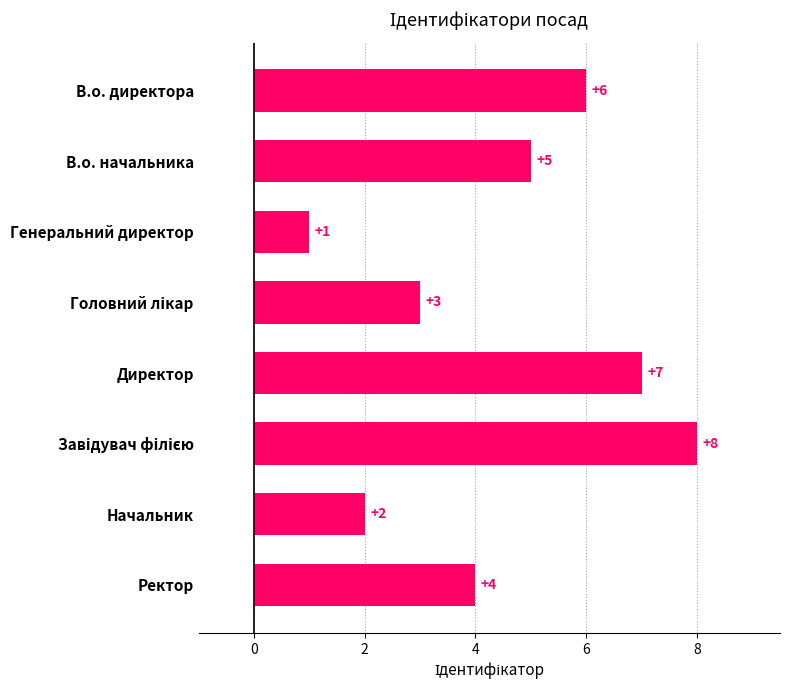

Reading top to bottom, what are all the values shown in this chart?

6	5	1	3	7	8	2	4